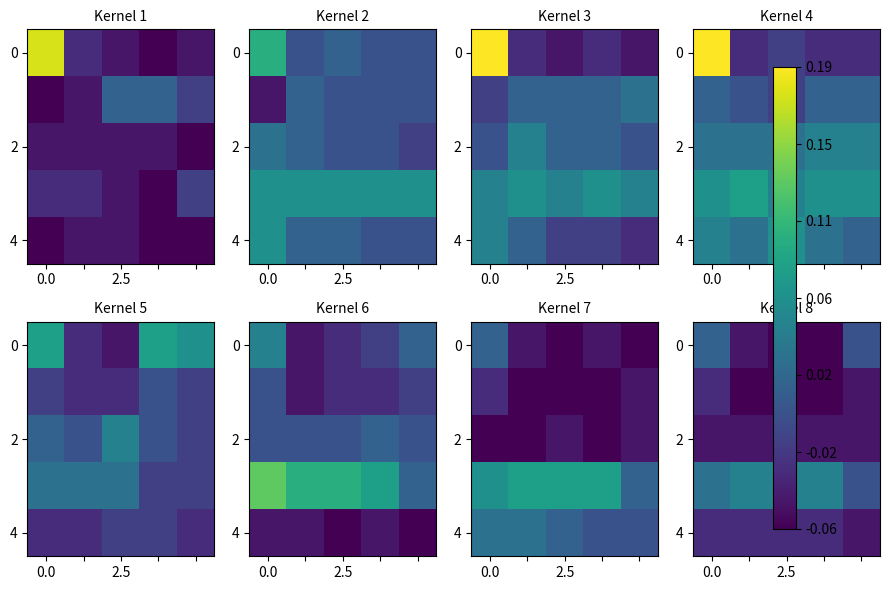

At how many categories does at least one series exceed 0?

5